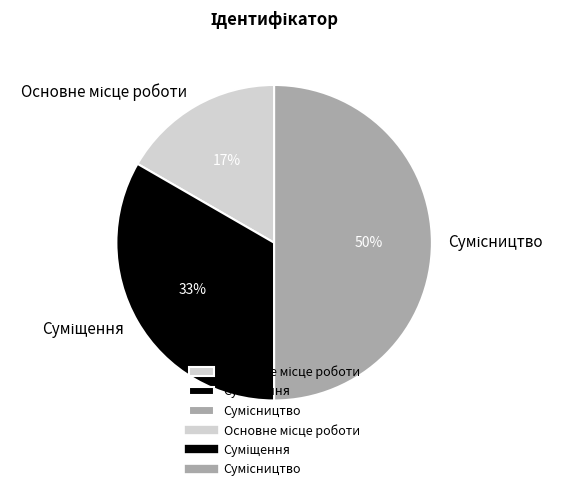

To the nearest percent, what is the difference between the largest and smallest slice percentages?

33%